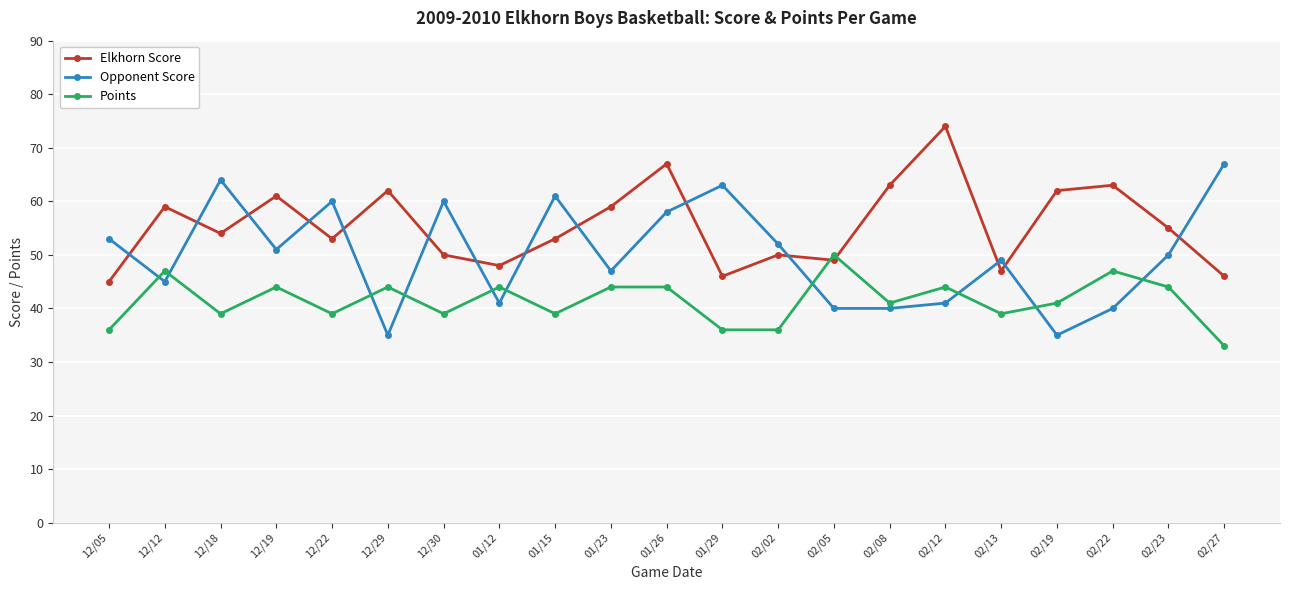

What is the difference between the second highest and minimum values in the Points series?

14